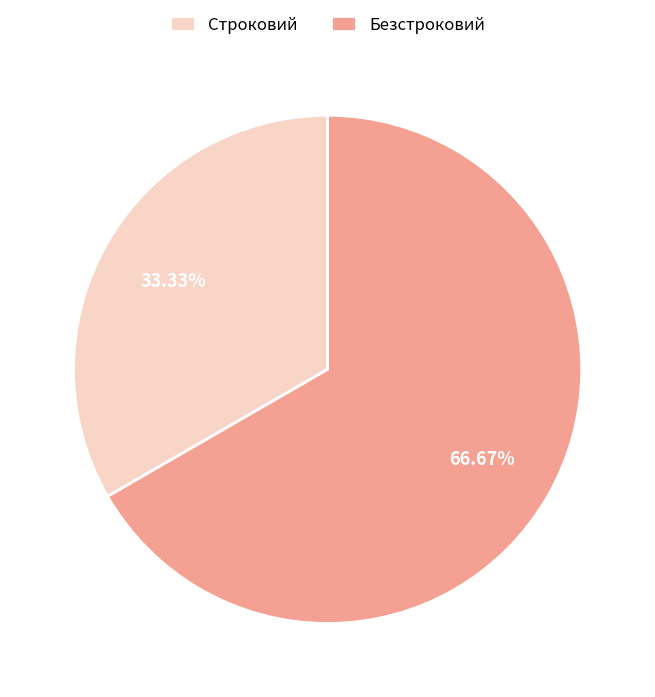

Is there any slice that represents more than half of the pie?

Yes